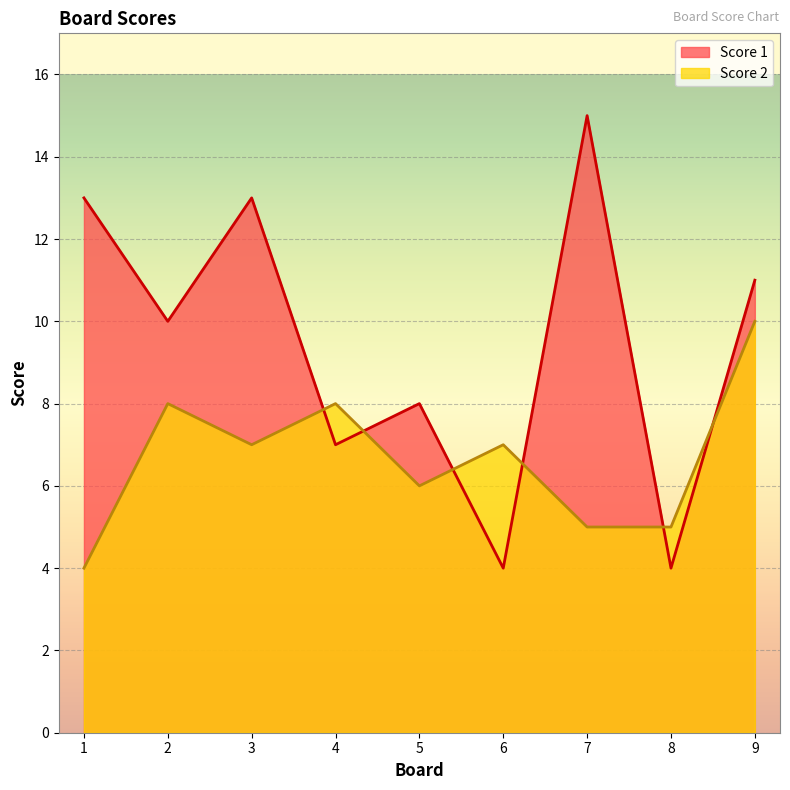

What is the value of the Score 1 point at the 5th from the left?

8